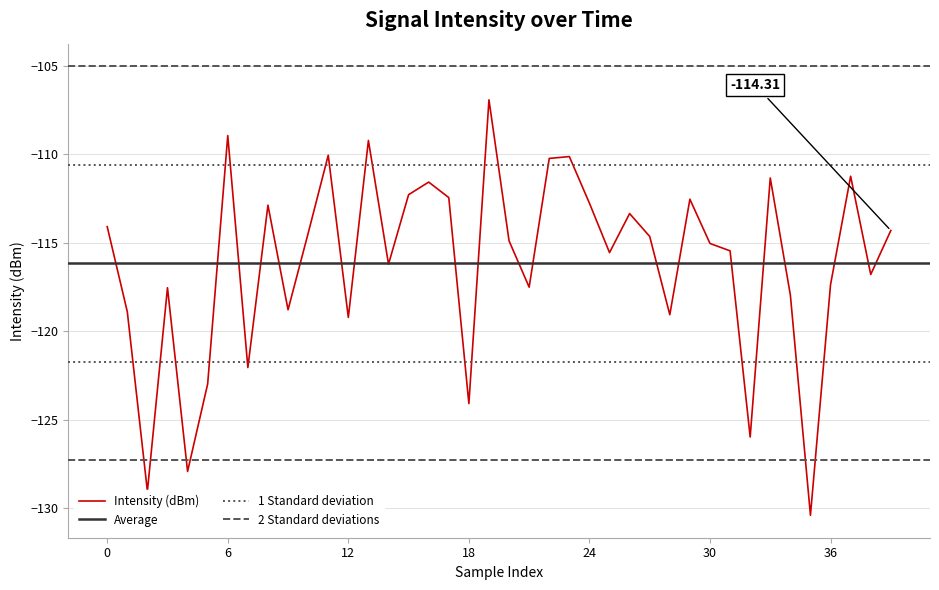

Where is the data nearest to the value -118?

34